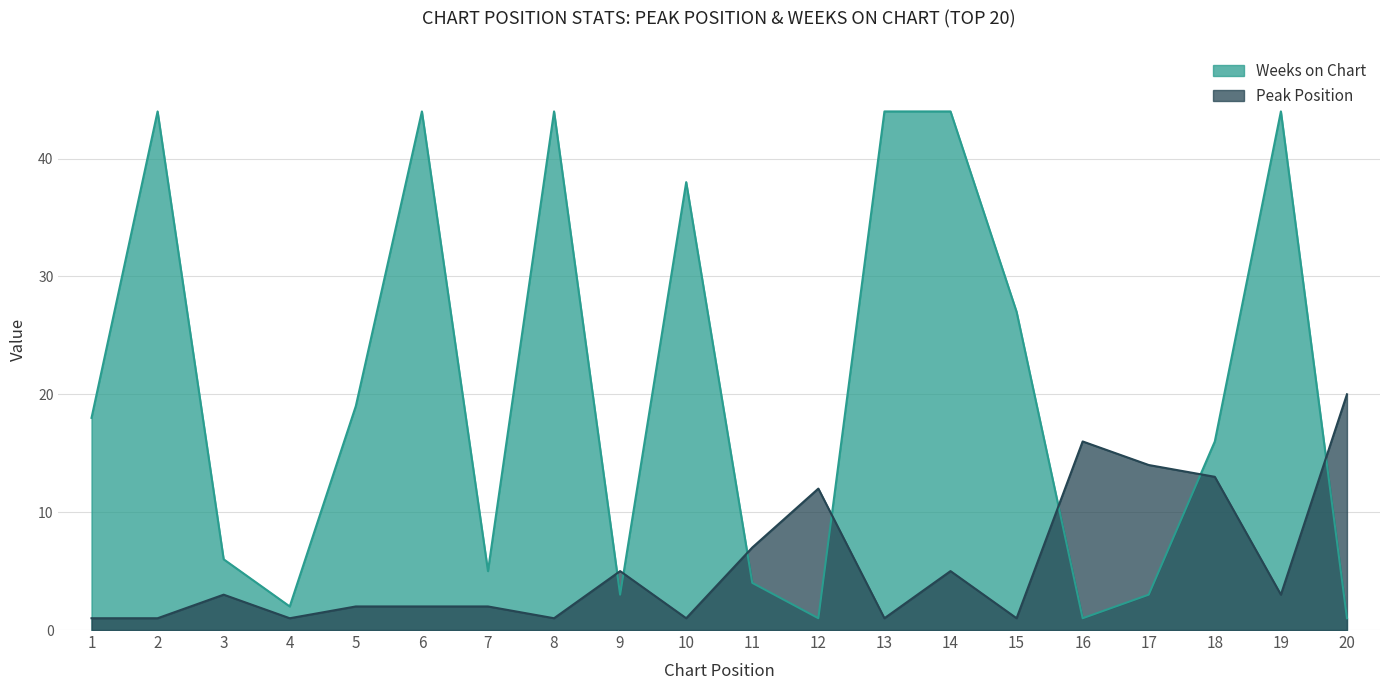

How many times do Peak Position and Weeks on Chart cross each other?

7